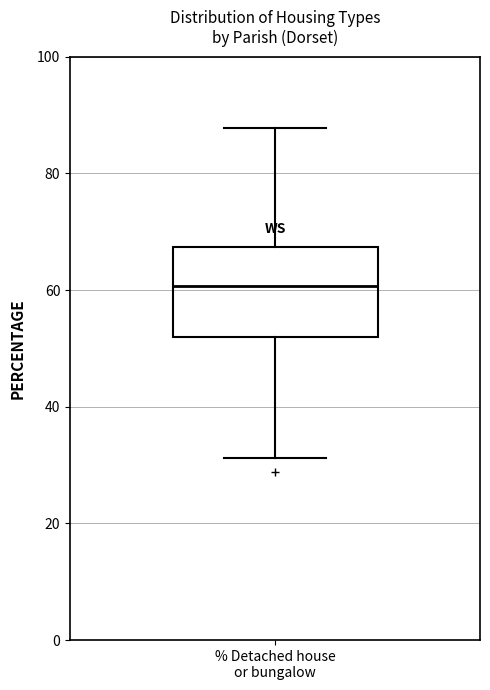

Read this box plot against the y-axis: the position of the median line, the range covered by the box, and the ends of both whiskers. The values are not printed on the chart, so give them approximately, as read against the axis.

median 60, box 52 to 68, whiskers 32 to 88